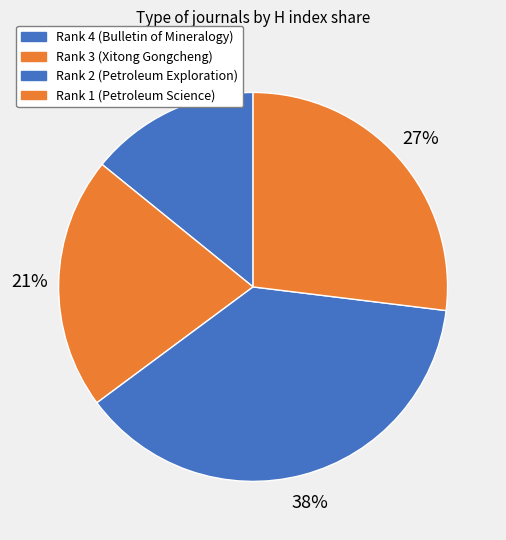

Count the number of slices in the pie.

4